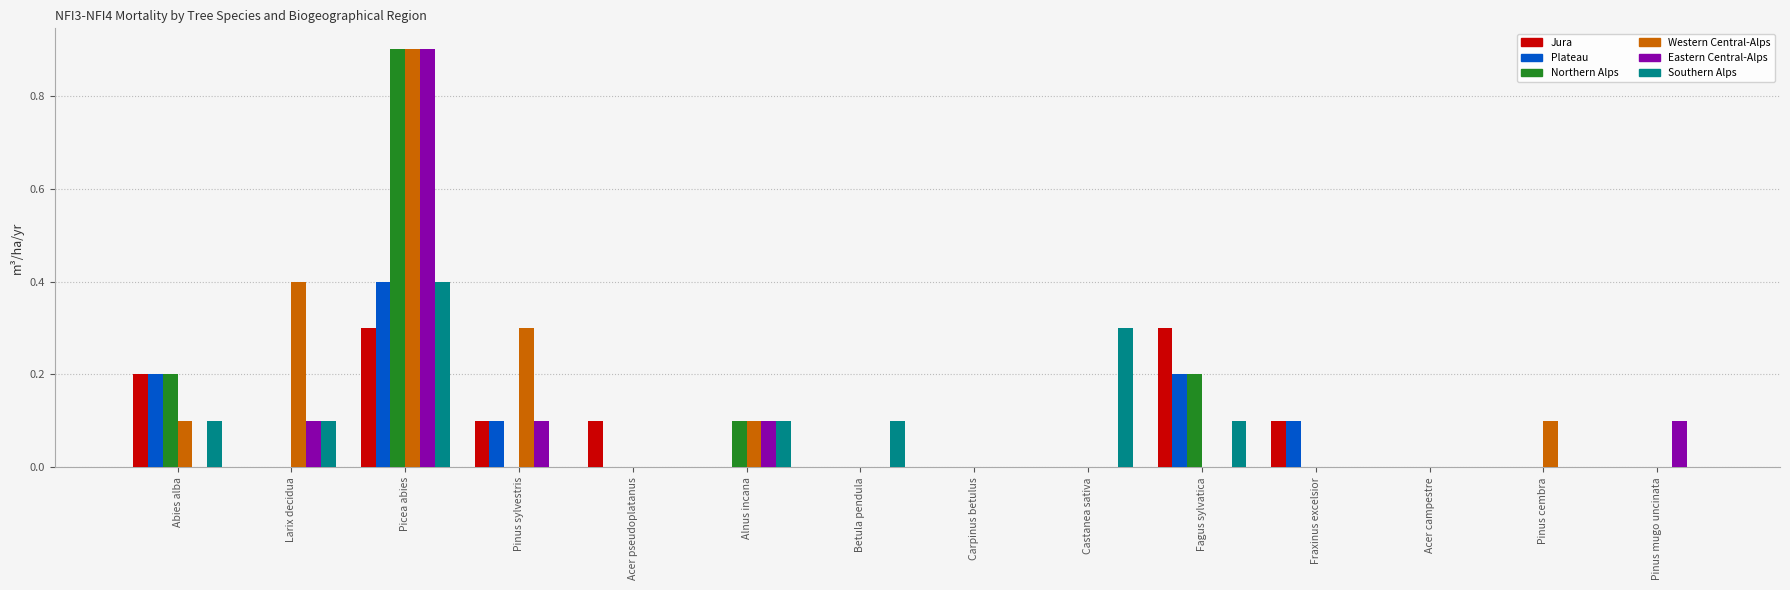

Is it true that Western Central-Alps equals 0.4 at Larix decidua?

True